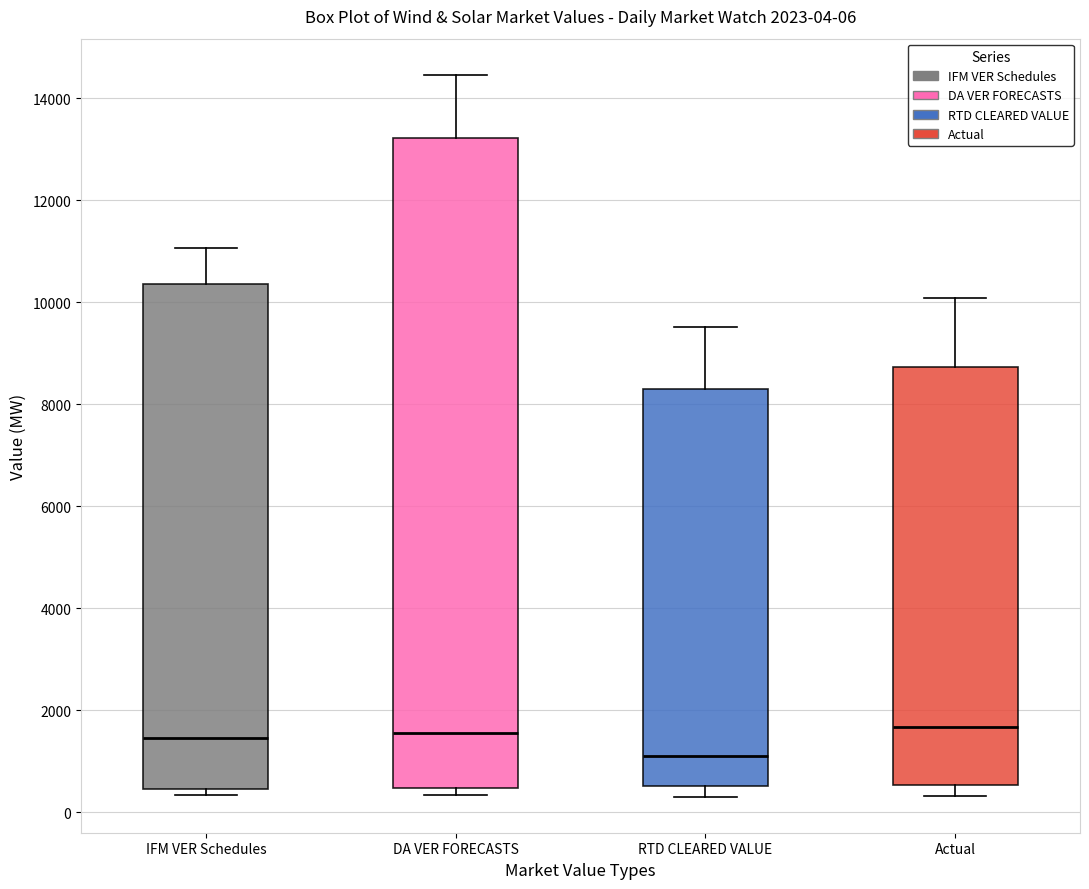

Which box has the lowest median line?

RTD CLEARED VALUE